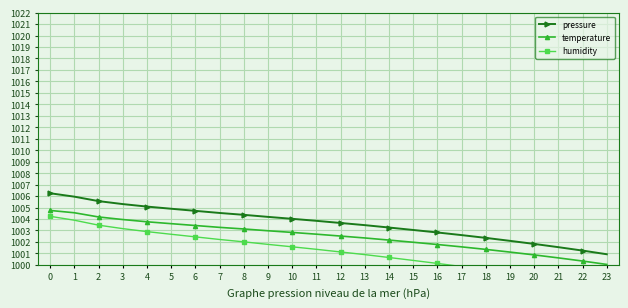

True or false: pressure has a value of 1472.4 at 3.

False